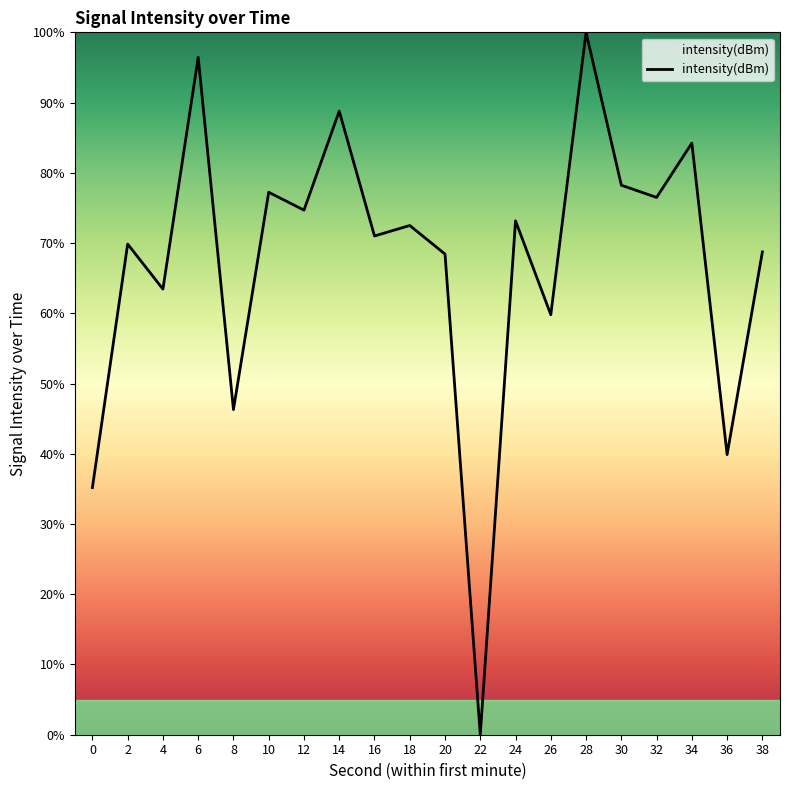

At which category does the chart reach its peak across all series?

28